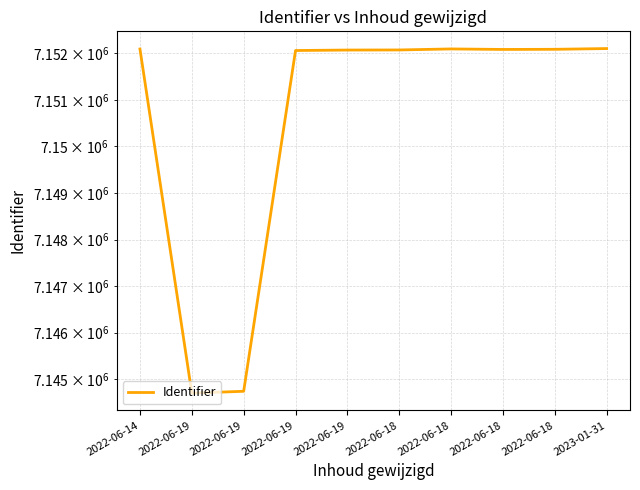

What is the difference between the maximum and minimum values?

7401